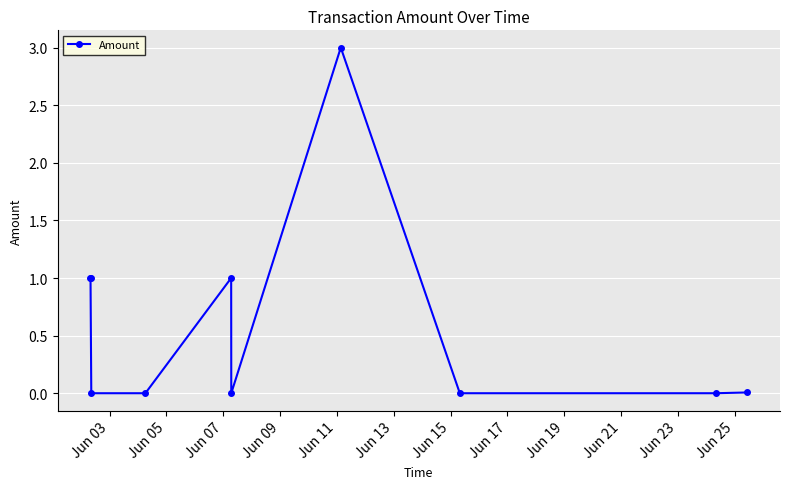

True or false: there are more than 0 points higher than both neighbors.

True